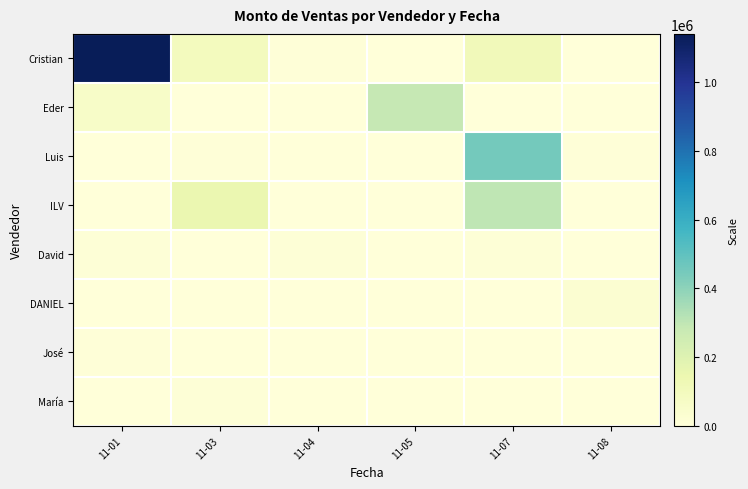

Which series has the largest total across all categories?

Cristian